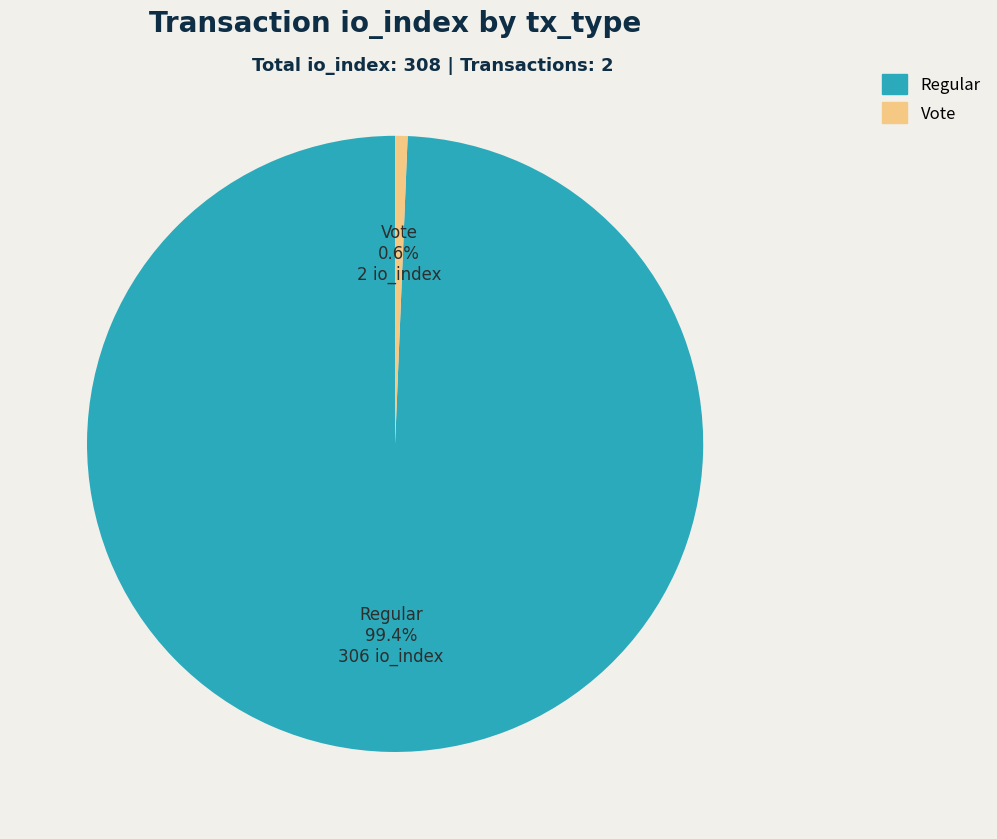

What is the largest slice in the pie chart?

Regular